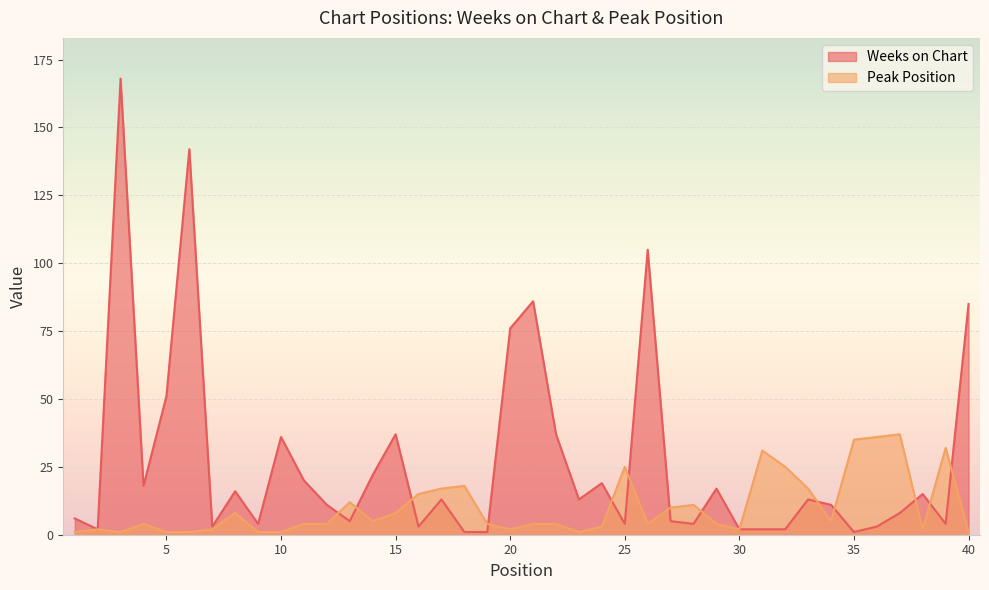

Which category has the highest value across all series?

3